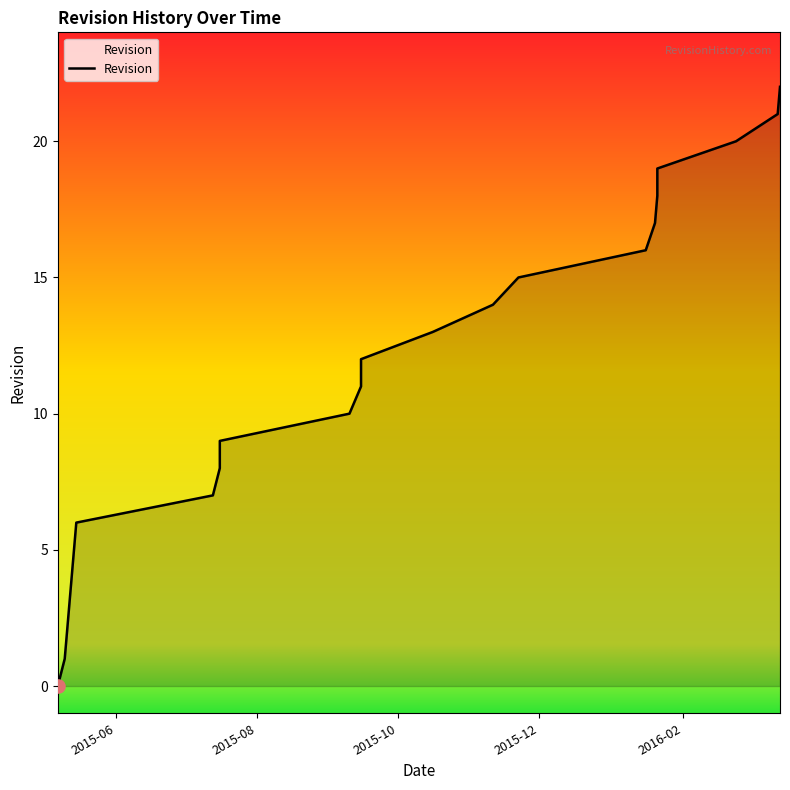

Which has a higher value, 2015-11-11 or 2015-05-11?

2015-11-11